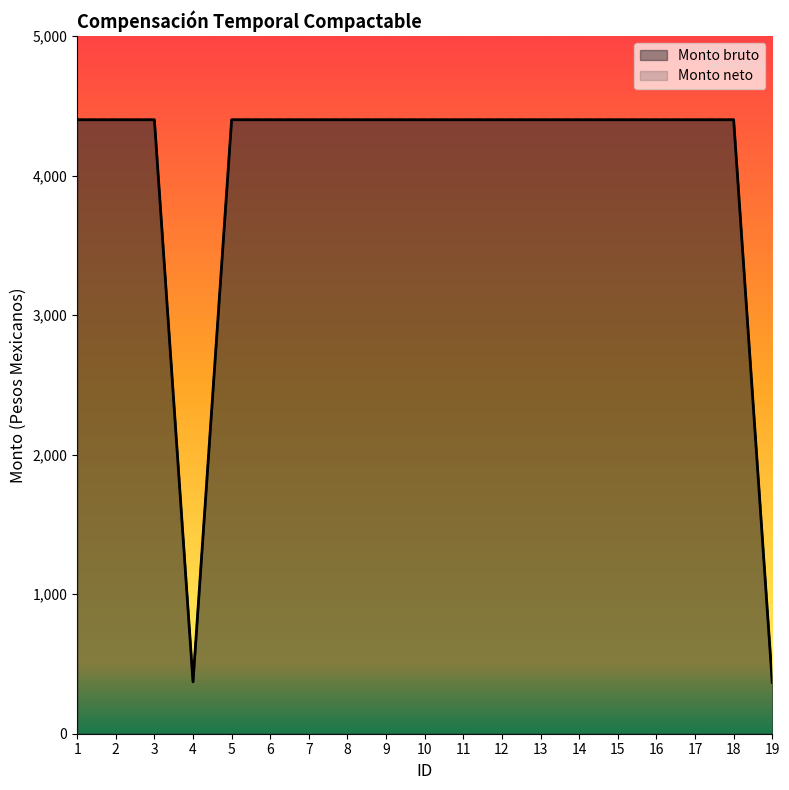

List the labels in order of Monto bruto value, largest first.

1, 2, 3, 5, 6, 7, 8, 9, 10, 11, 12, 13, 14, 15, 16, 17, 18, 4, 19